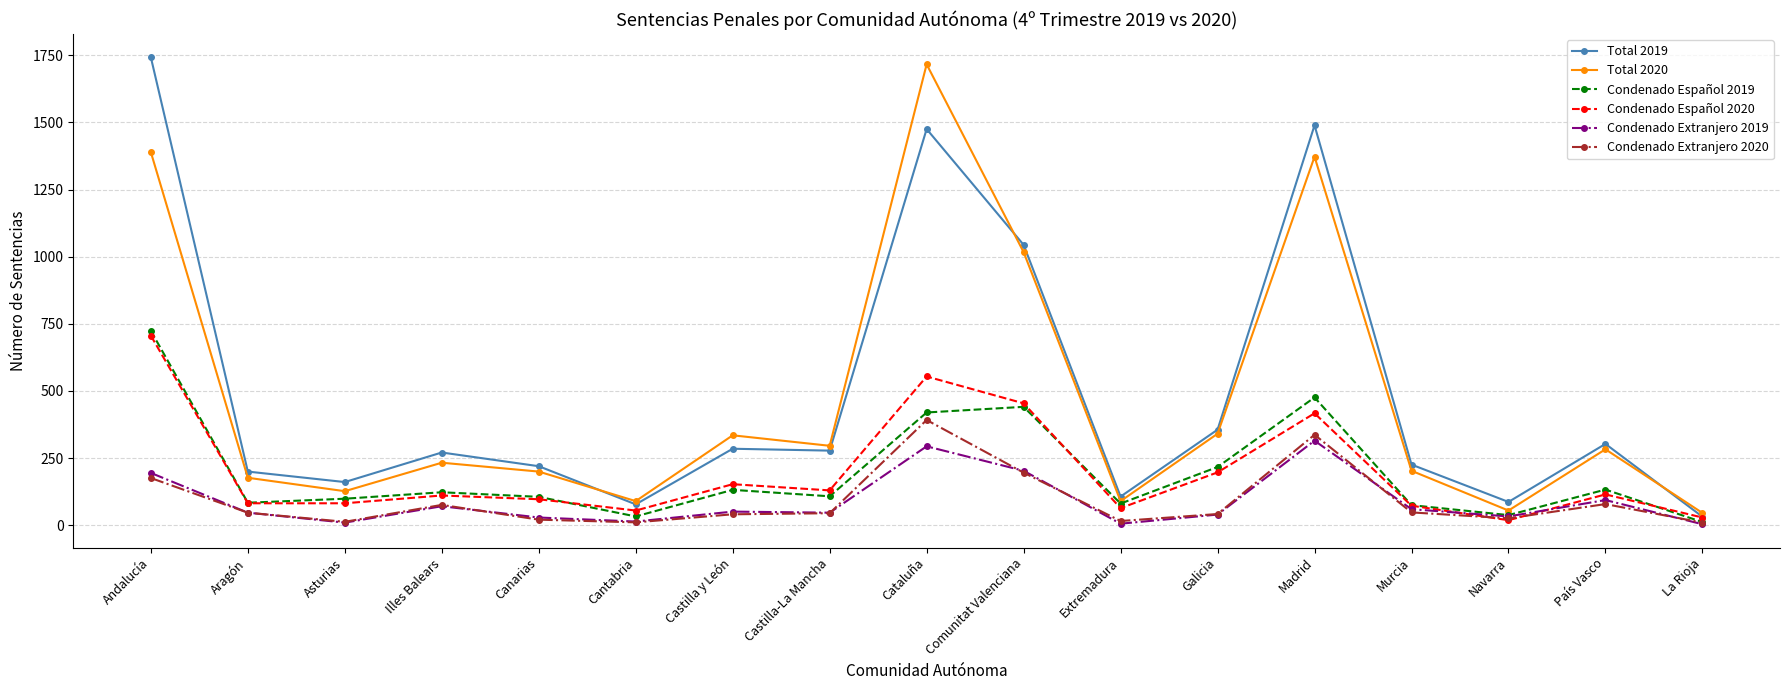

At how many categories does at least one series exceed 208?

11